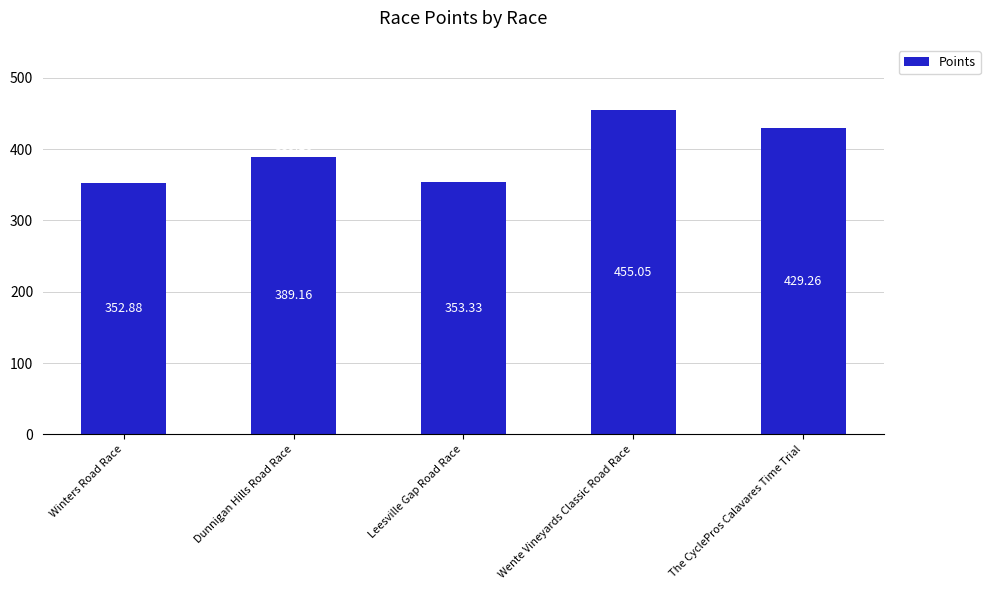

At which label is the value closest to 403?

Dunnigan Hills Road Race